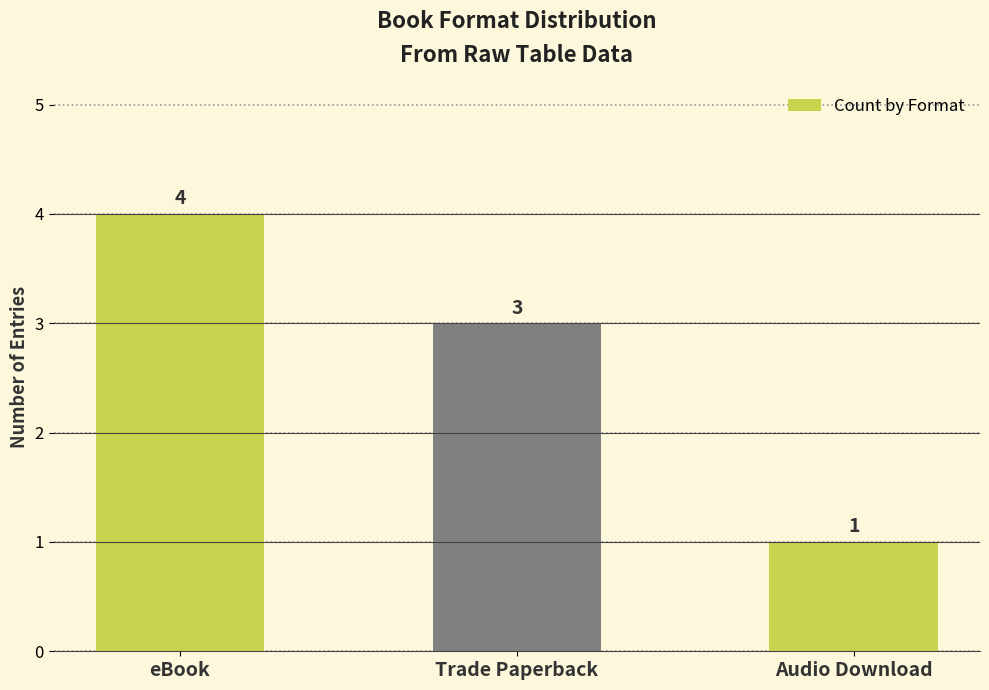

What is the label of the 2nd bar from the right?

Trade Paperback